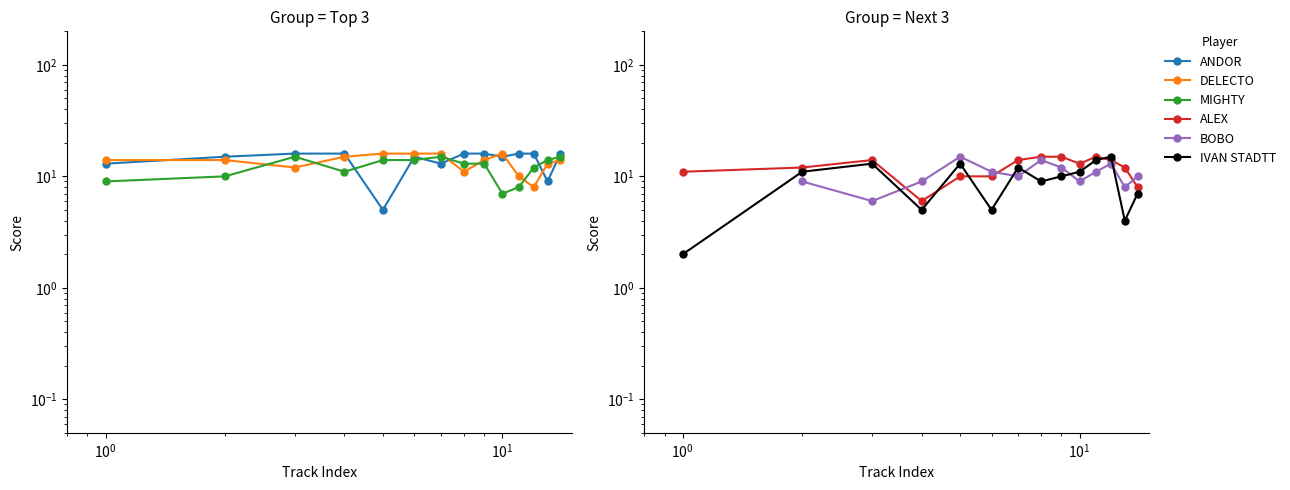

At how many categories does at least one series exceed 7?

14